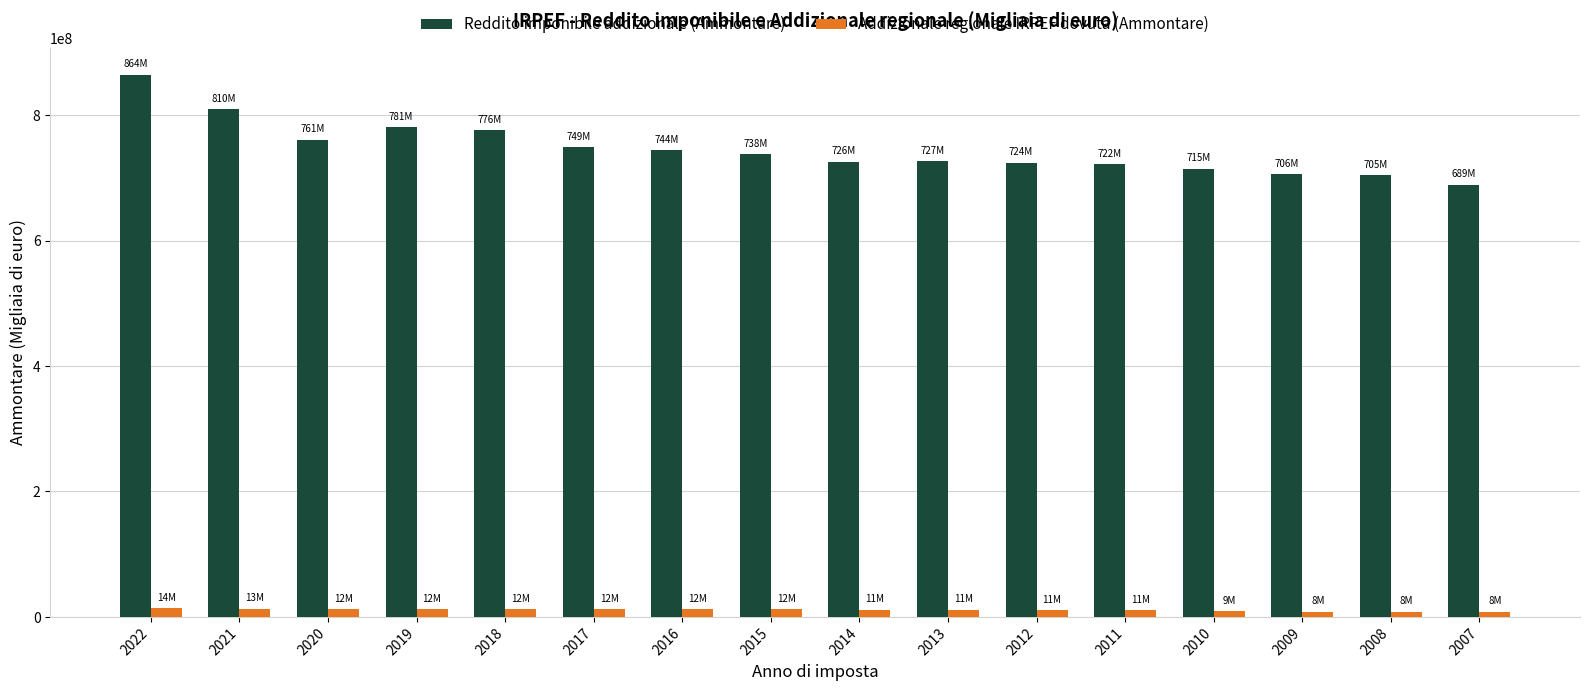

Which series changed the most between 2018 and 2008?

Reddito imponibile addizionale (Ammontare)